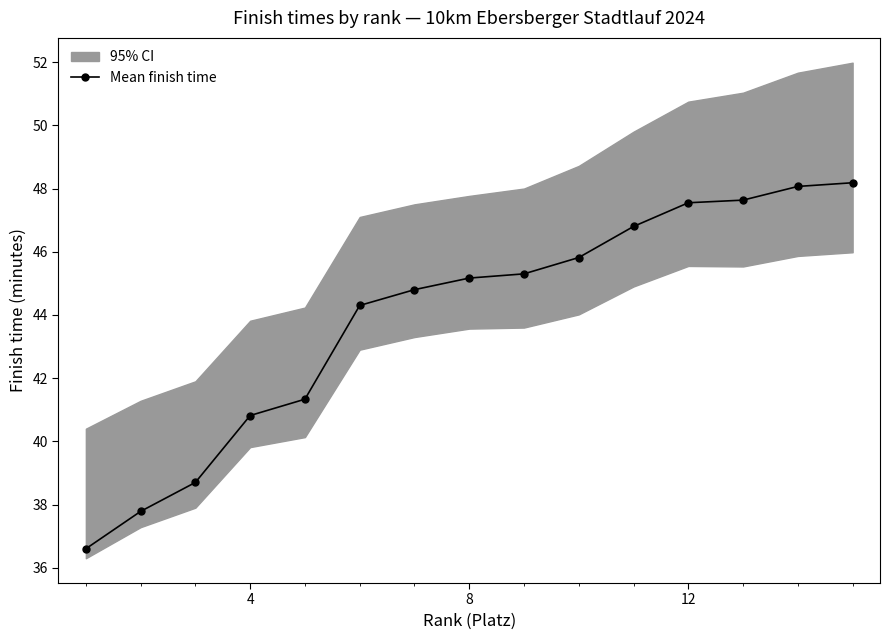

Reading left to right, list all the values displayed in this chart.

36.6	37.8	38.7	40.8	41.3	44.3	44.8	45.2	45.3	45.8	46.8	47.5	47.6	48.1	48.2